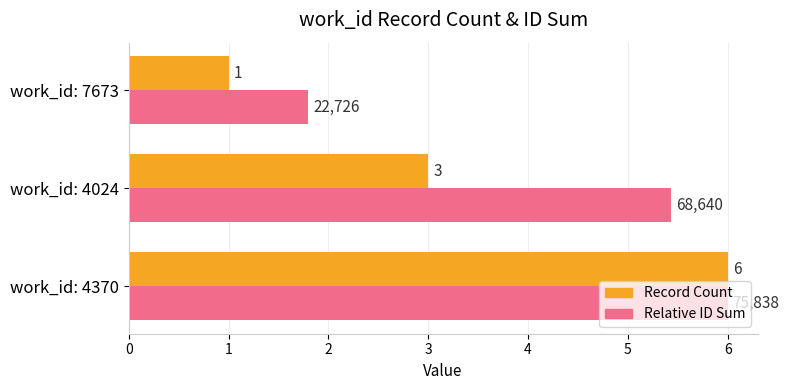

What are all the series names shown in the legend?

Record Count, Relative ID Sum